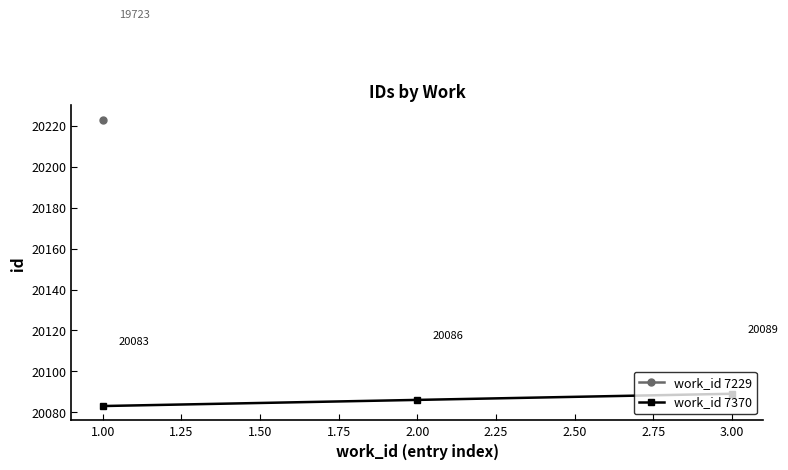

Rank the categories by work_id 7370 value from highest to lowest.

3.00, 2.00, 1.00